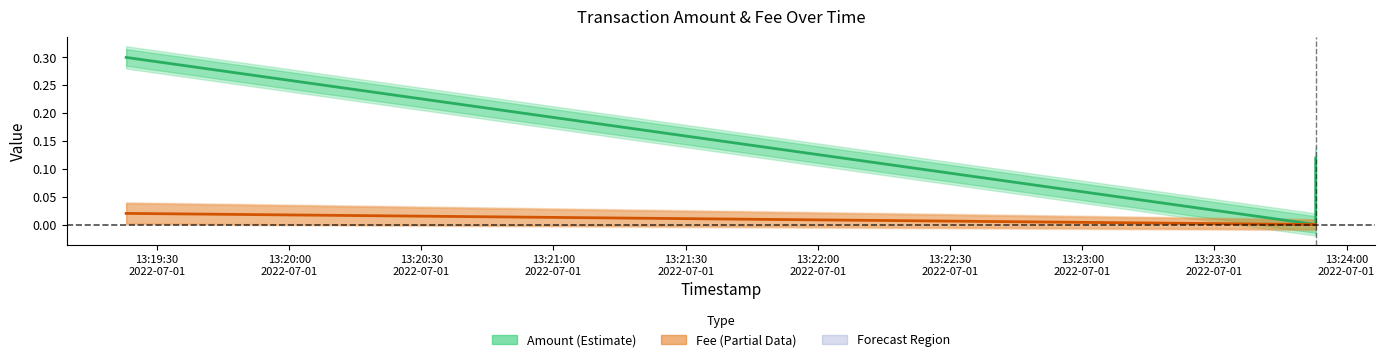

Reading left to right, list all the values displayed in this chart.

Amount: 2022-07-01 13:19:23=0.3	2022-07-01 13:23:53=0.0	2022-07-01 13:23:53=0.1
Fee: 2022-07-01 13:19:23=0.0	2022-07-01 13:23:53=0.0	2022-07-01 13:23:53=0.0